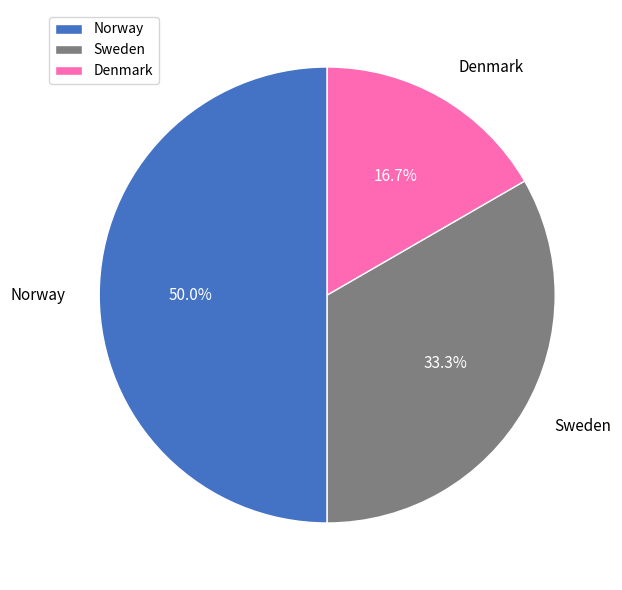

What percentage is NOT represented by Sweden?

66.7%